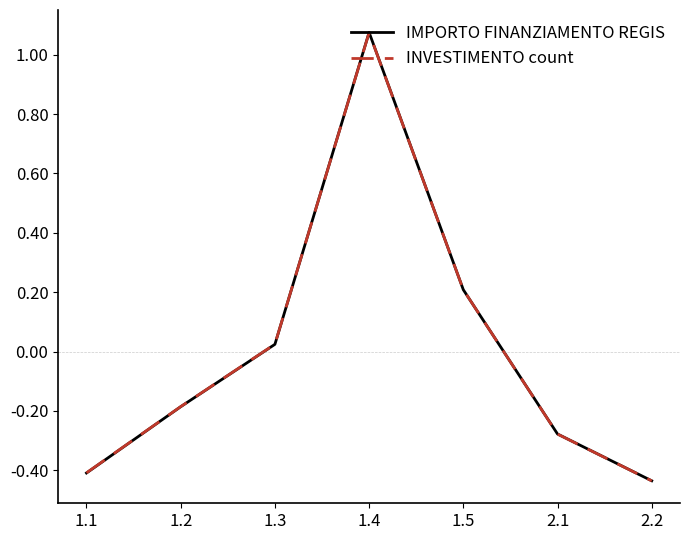

Is the value of IMPORTO FINANZIAMENTO REGIS at 1.1 greater than the value of INVESTIMENTO count at 1.2?

No